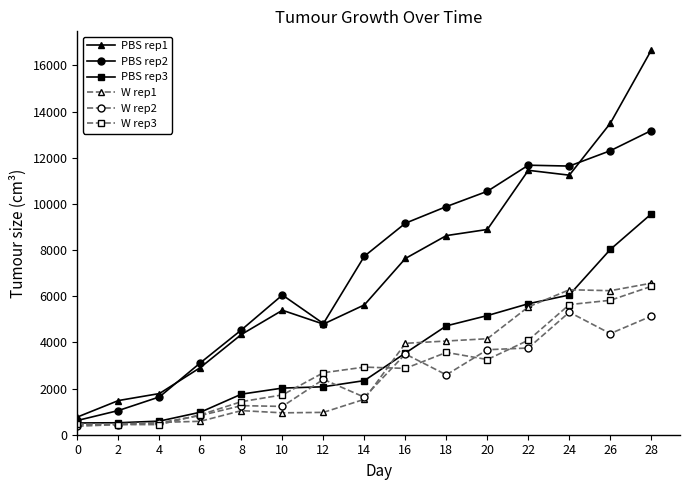

What is the minimum value shown in the chart?

369.5